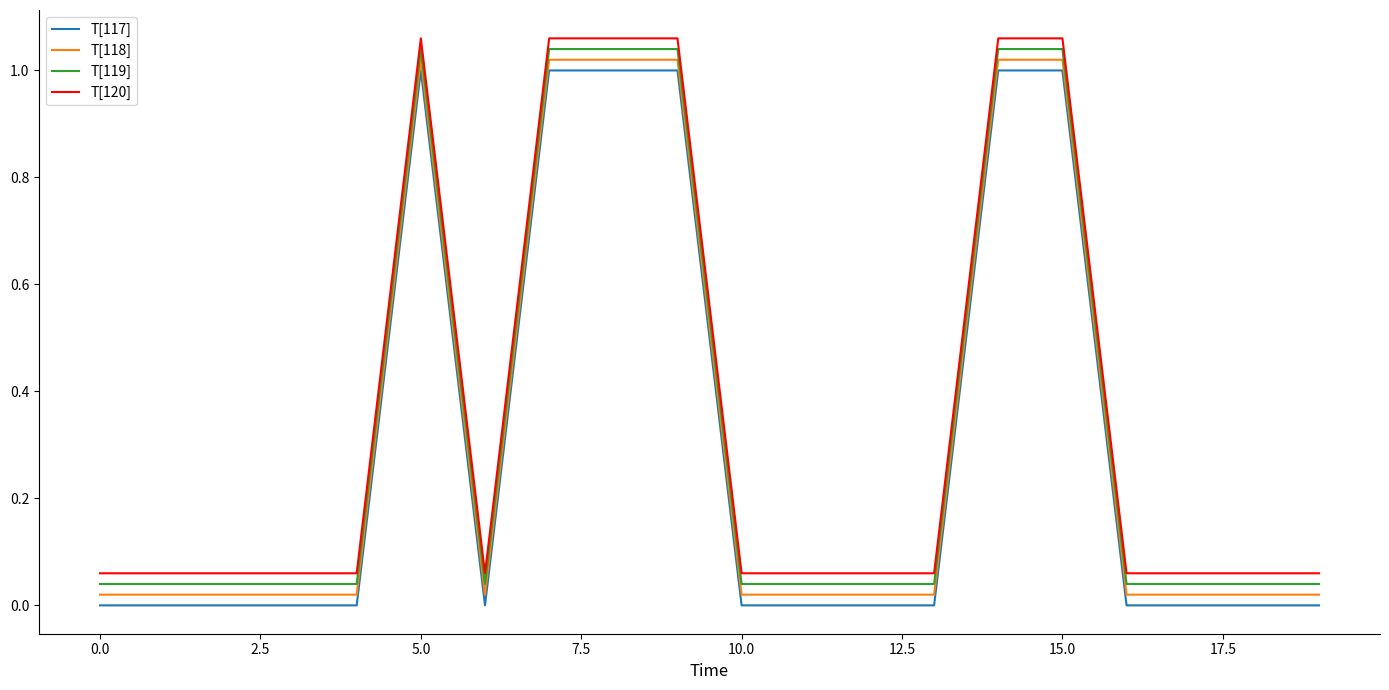

What are all the series names shown in the legend?

T[117], T[118], T[119], T[120]